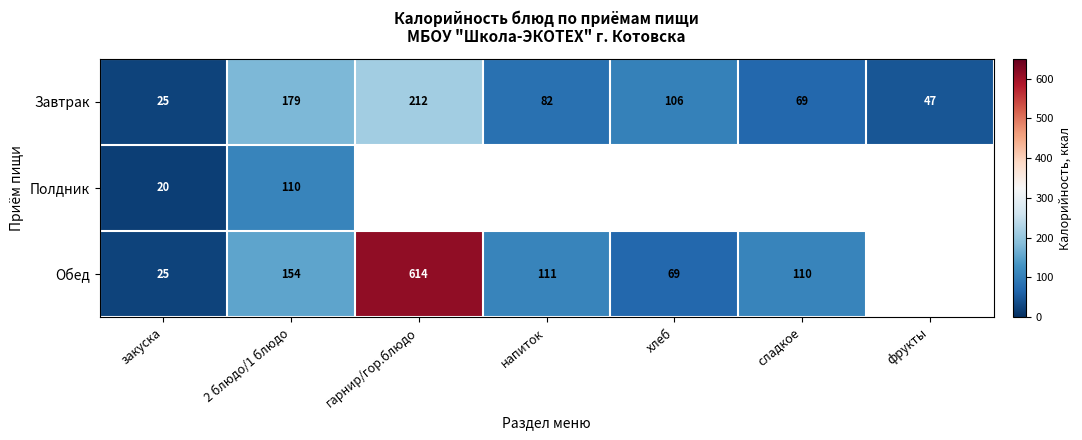

At how many categories does at least one series exceed 296?

1